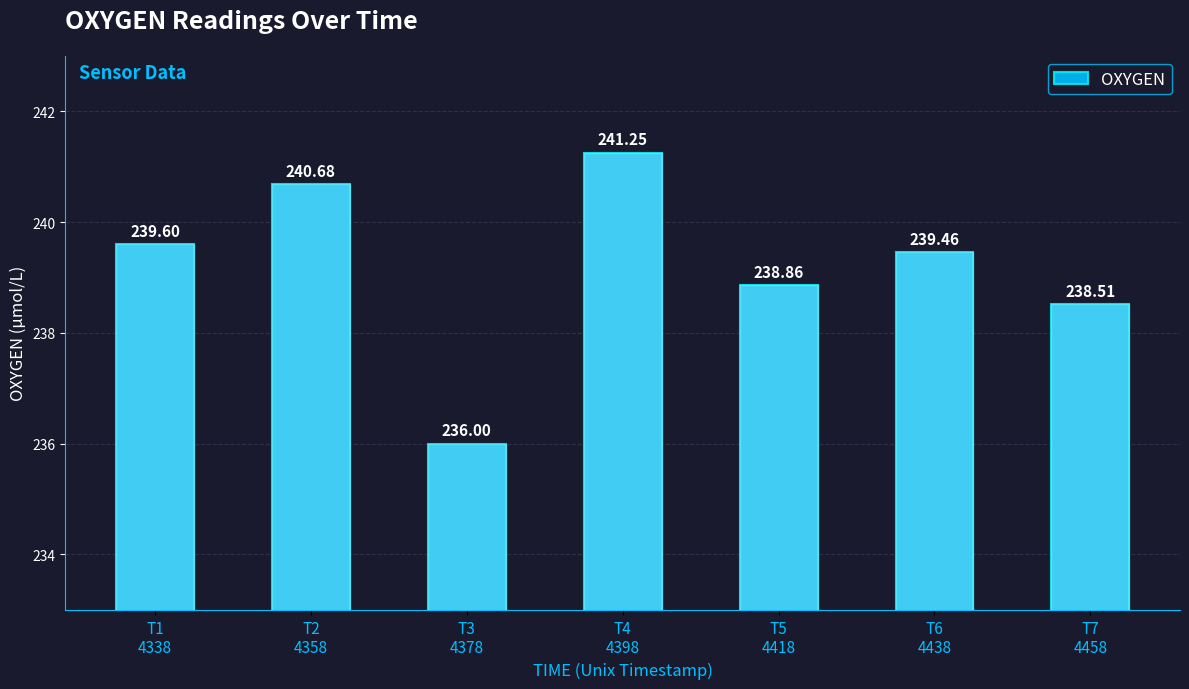

What position from the left is T4
4398?

4